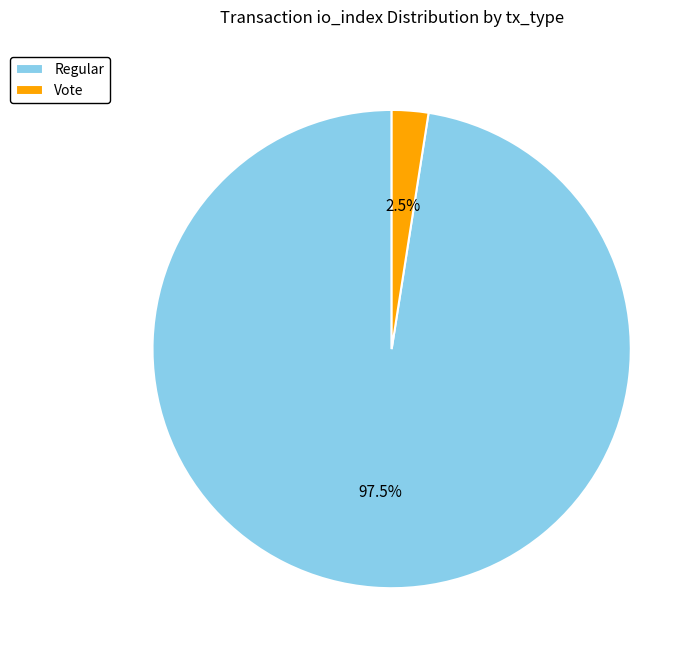

Count the number of slices in the pie.

2